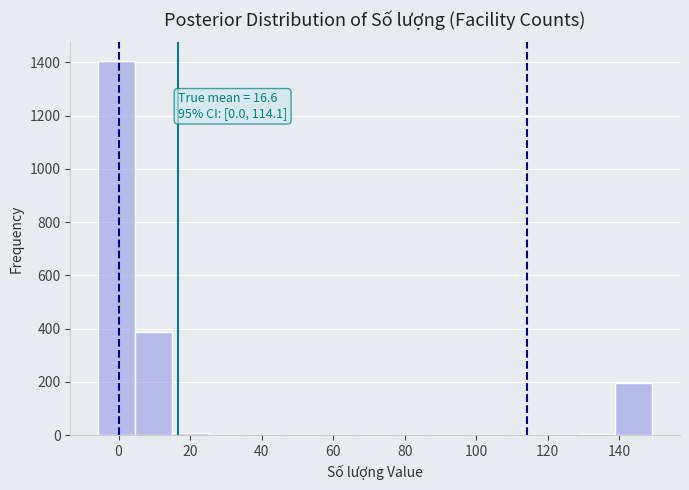

Which range on the x-axis has the tallest bar?

-6 to 4